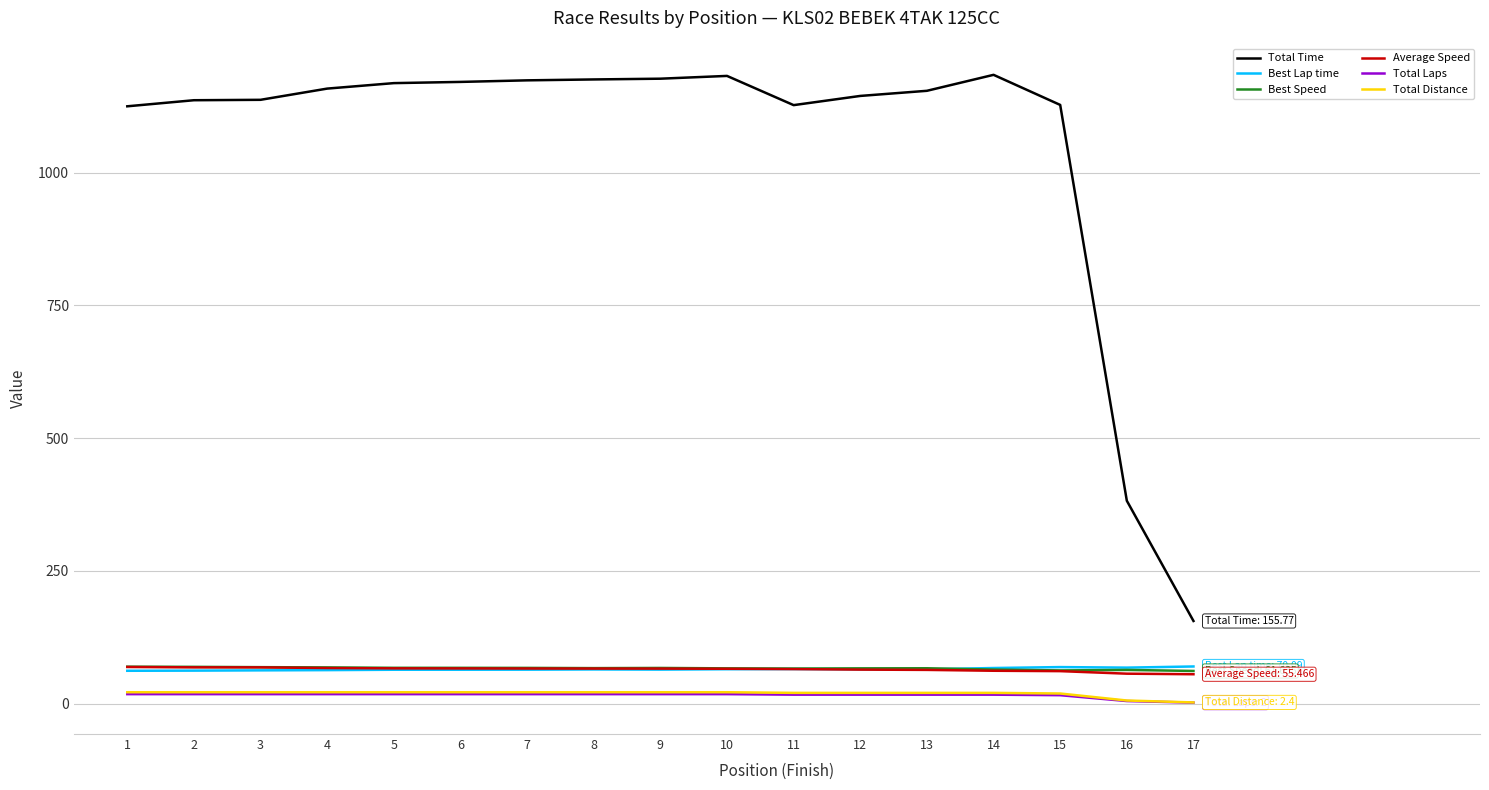

The value of Total Time at 2 is 750.9. True or false?

False